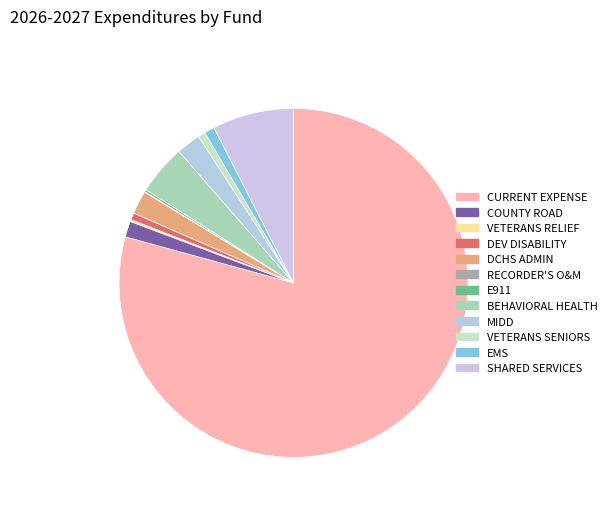

Which slice is the largest?

CURRENT EXPENSE